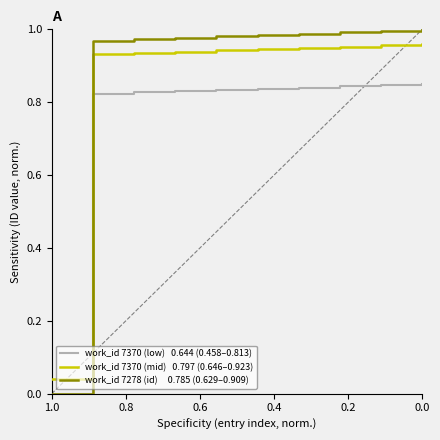

Which series has the largest range (max minus min)?

work_id 7278 (id)     0.785 (0.629–0.909)